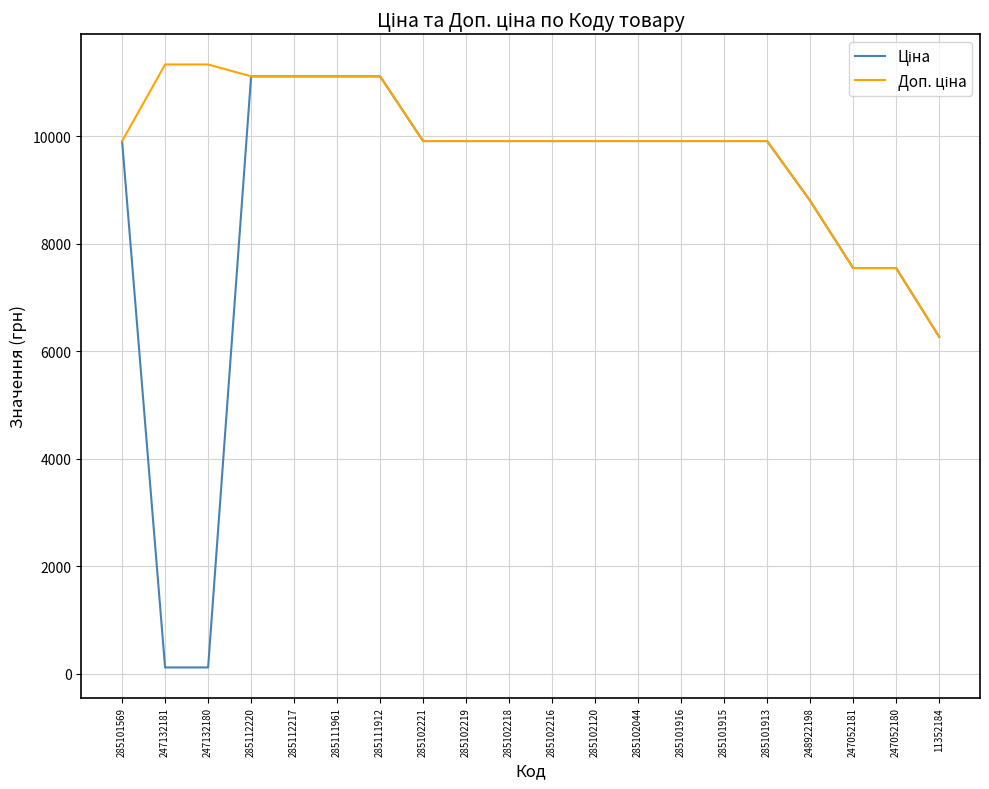

What is the total value across all series at 285101569?

19817.0